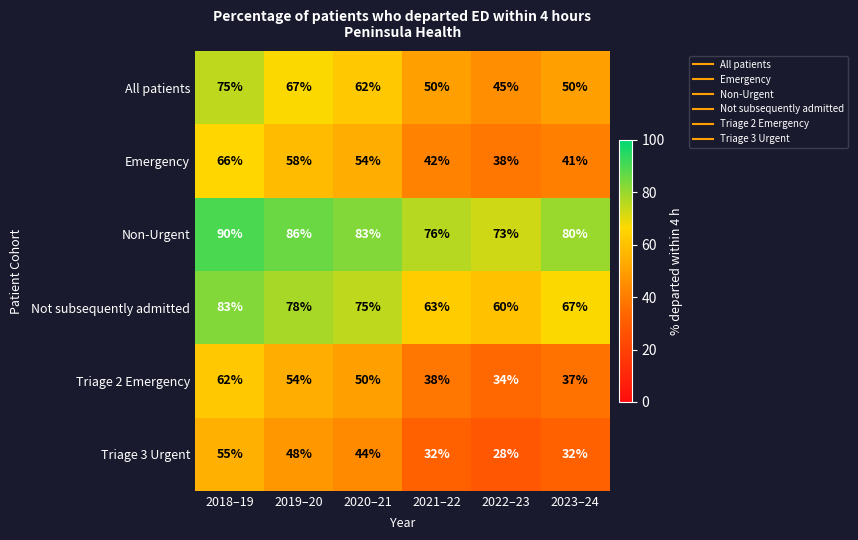

What is the approximate value of Triage 3 Urgent at 2020–21?

44